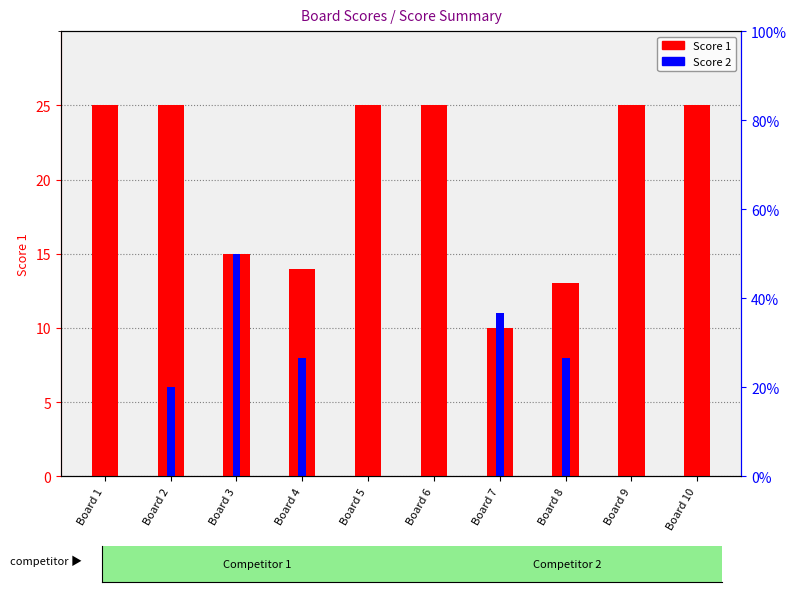

Is the value of Score 2 at Board 5 greater than the value of Score 1 at Board 8?

No